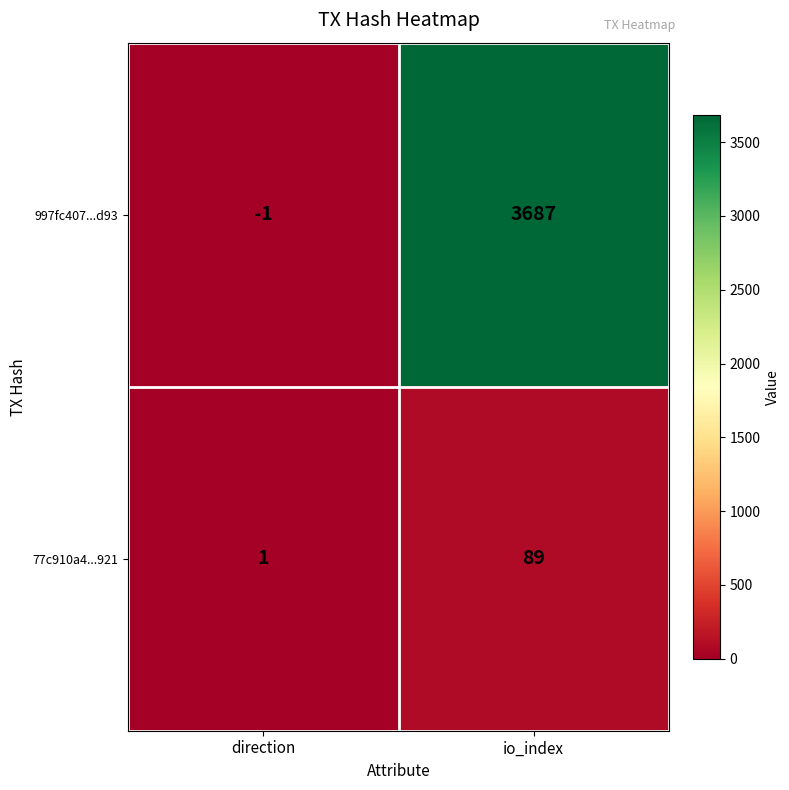

What is the spread (max minus min) of values at io_index?

3598